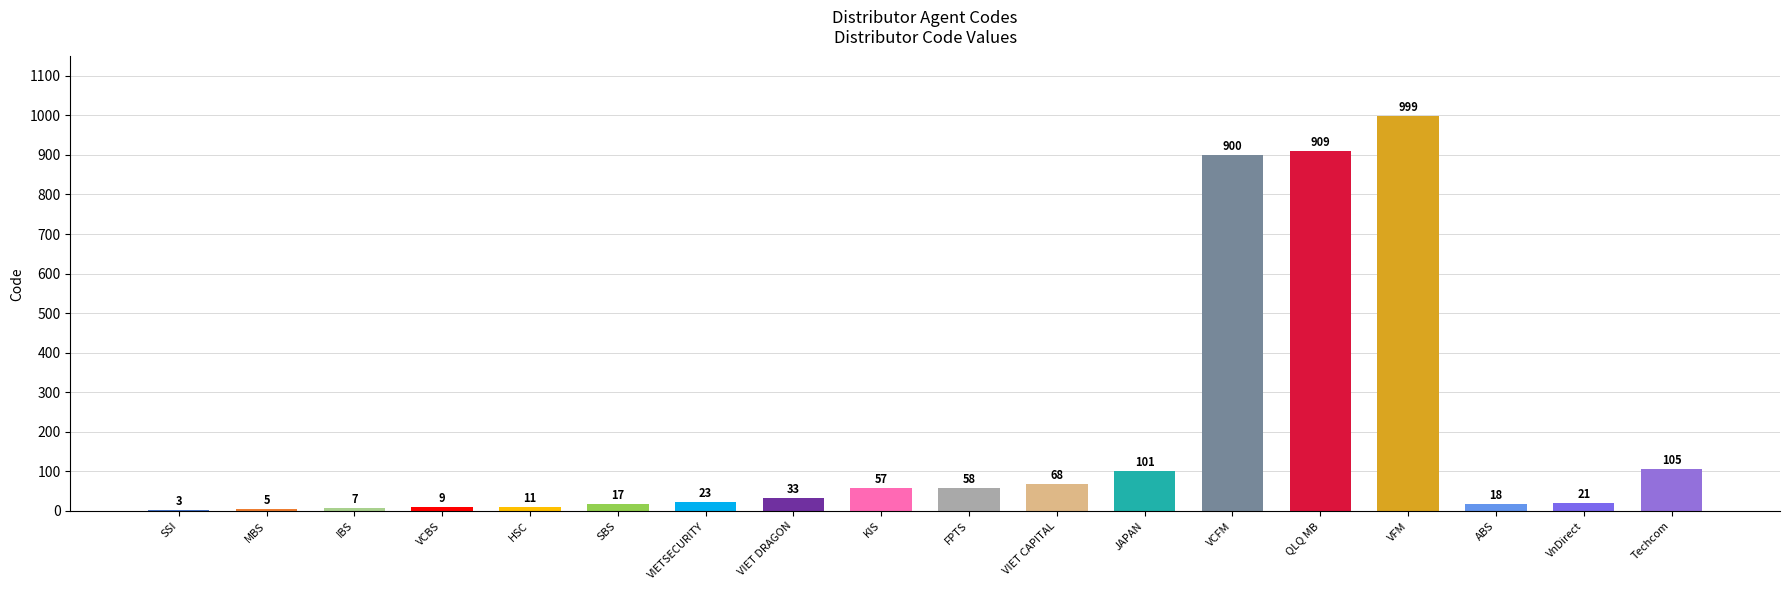

Is it true that the value at Techcom is 27?

False